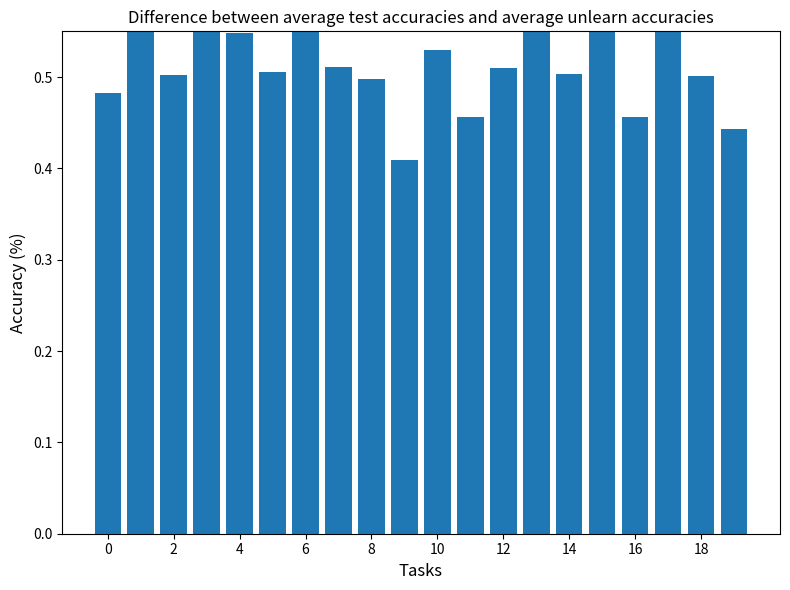

What is the smallest value displayed?

0.4